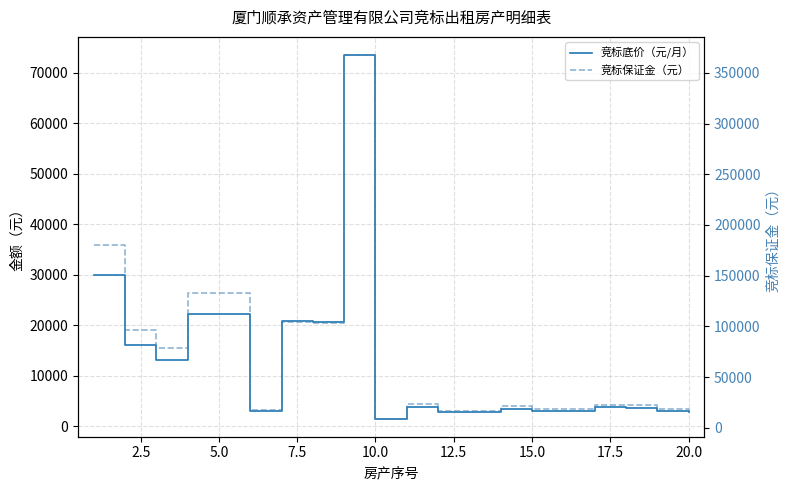

True or false: 竞标保证金（元） and 竞标底价（元/月） intersect in this chart.

False